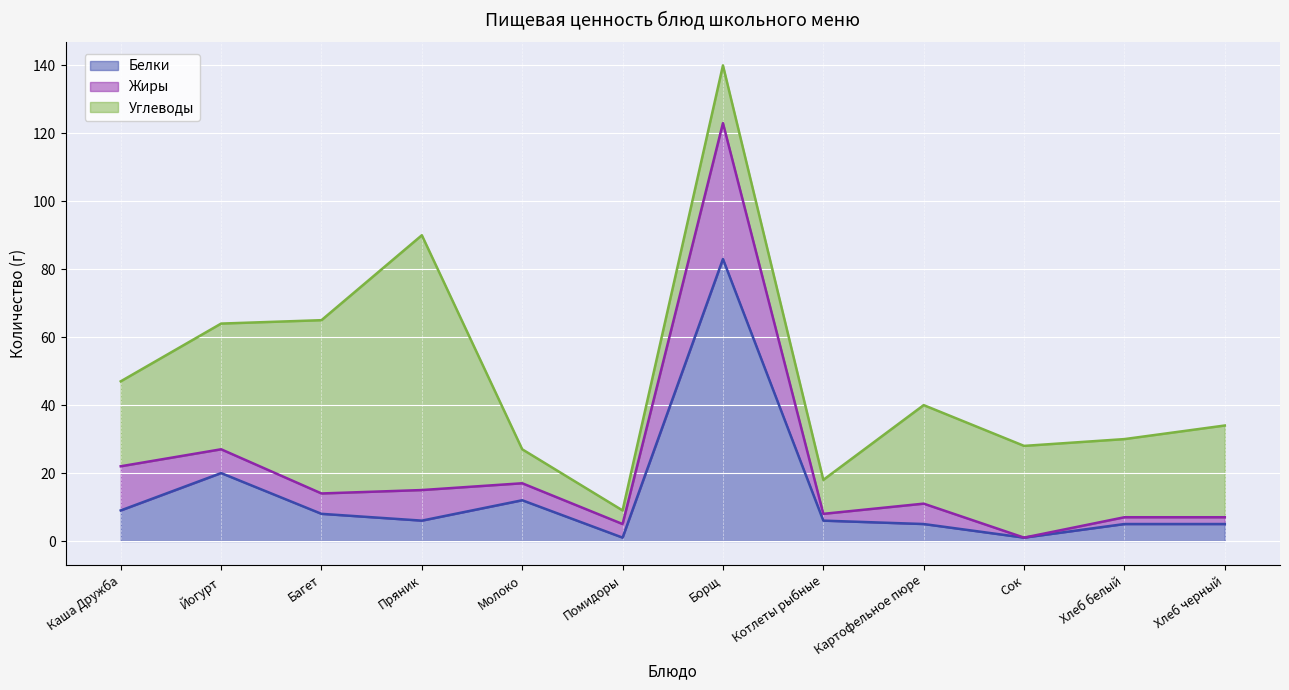

Reading left to right, transcribe all the data shown in this chart.

Белки: 9	20	8	6	12	1	83	6	5	1	5	5
Жиры: 13	7	6	9	5	4	40	2	6	0	2	2
Углеводы: 25	37	51	75	10	4	17	10	29	27	23	27